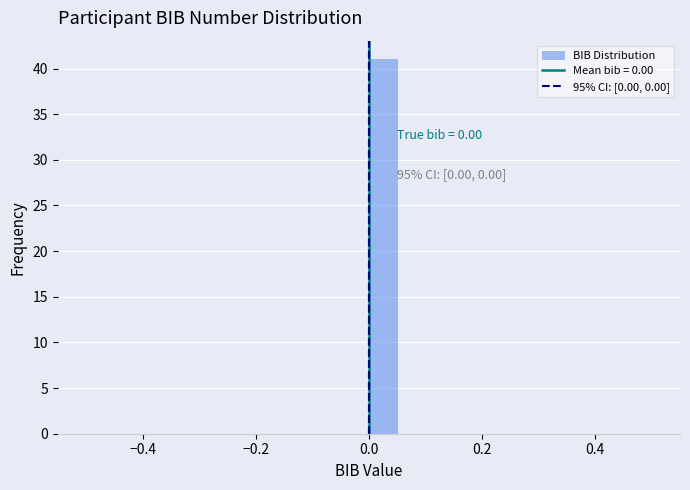

Around what value on the x-axis is the tallest bar? Give the approximate position of its centre, as read against the axis.

0.02